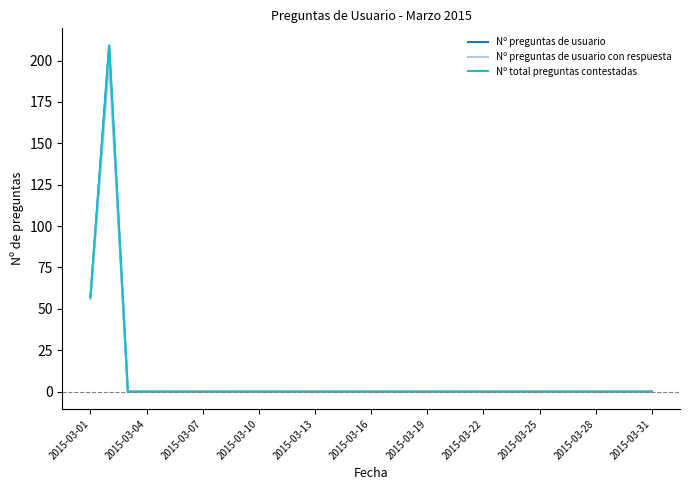

Rank the series by their maximum value, from highest to lowest.

Nº preguntas de usuario, Nº total preguntas contestadas, Nº preguntas de usuario con respuesta